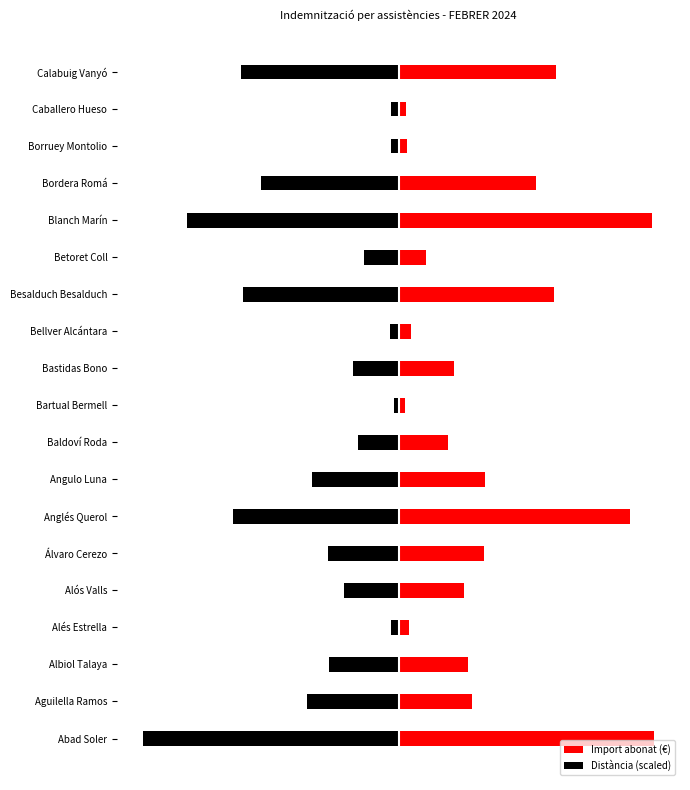

What is the spread (max minus min) of values at Bartual Bermell?

28.2